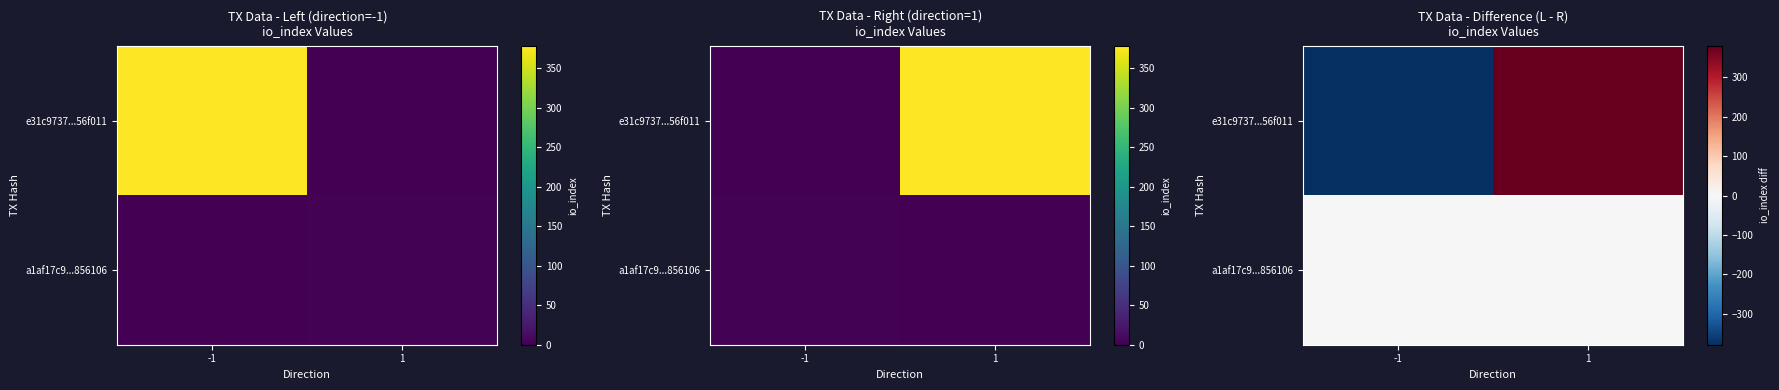

What is the spread (max minus min) of values at -1?

380